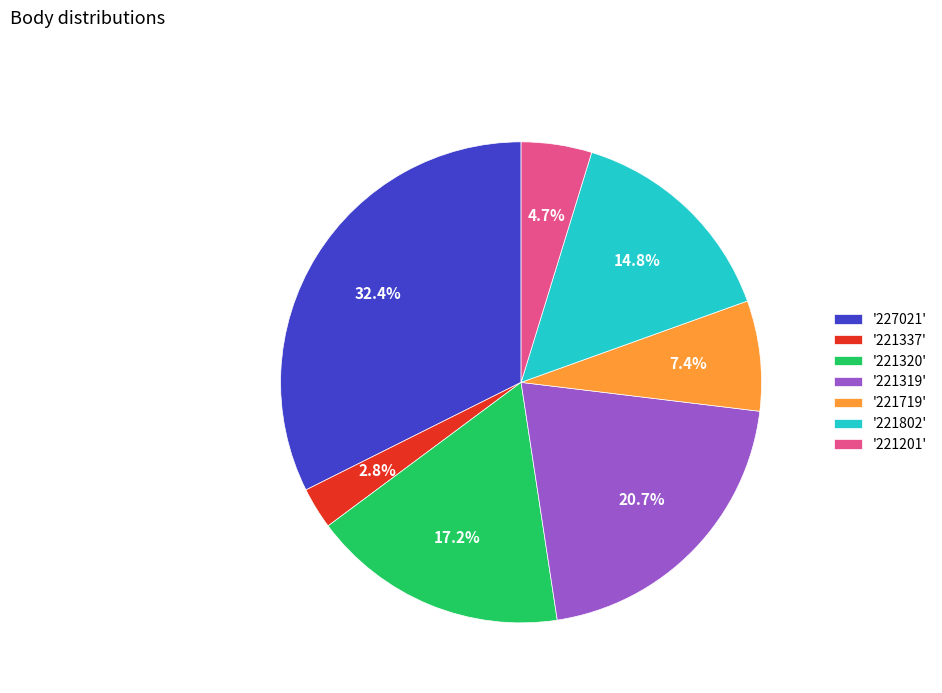

Between '221719' and '221320', which is larger?

'221320'